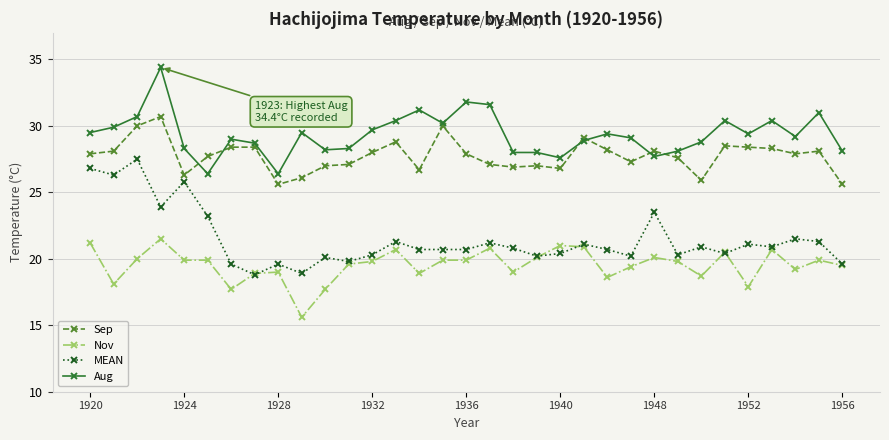

True or false: Nov and Sep cross at least once.

False